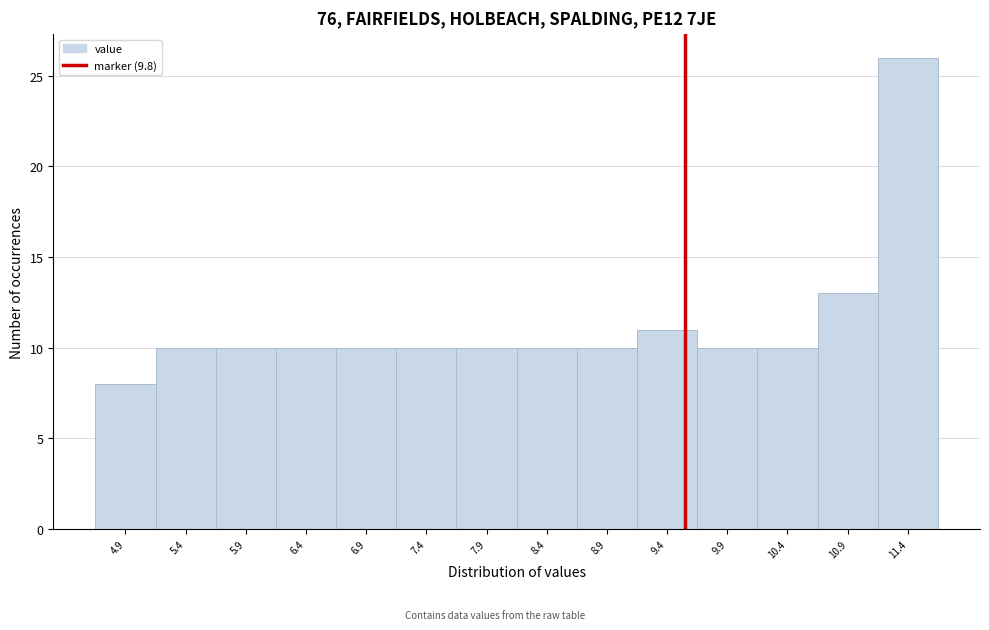

Reading left to right, list all the values displayed in this chart.

4.9=8	5.4=10	5.9=10	6.4=10	6.9=10	7.4=10	7.9=10	8.4=10	8.9=10	9.4=11	9.9=10	10.4=10	10.9=13	11.4=26